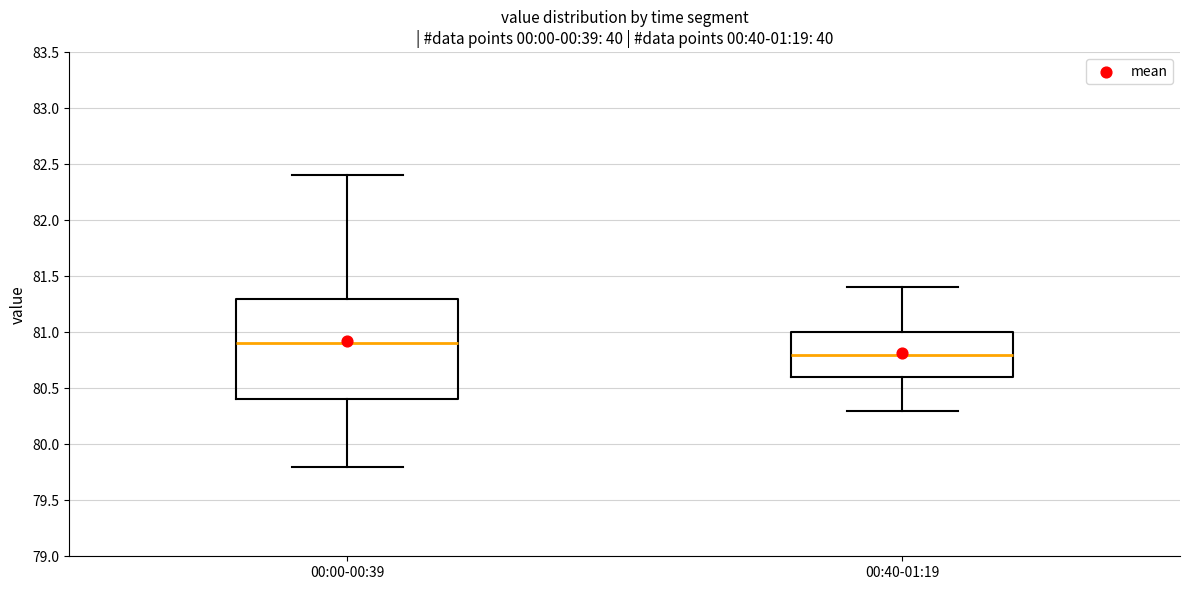

Which box's median line is the lowest?

00:40-01:19